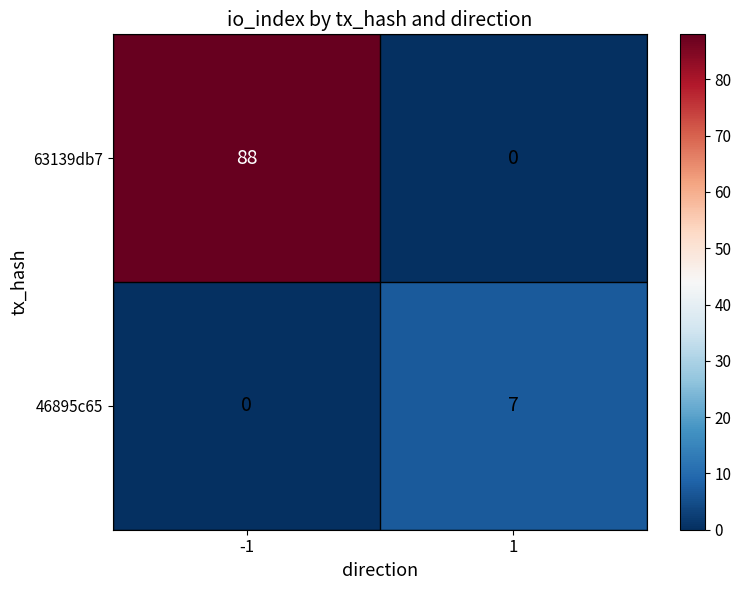

Which series has the largest total across all categories?

63139db7